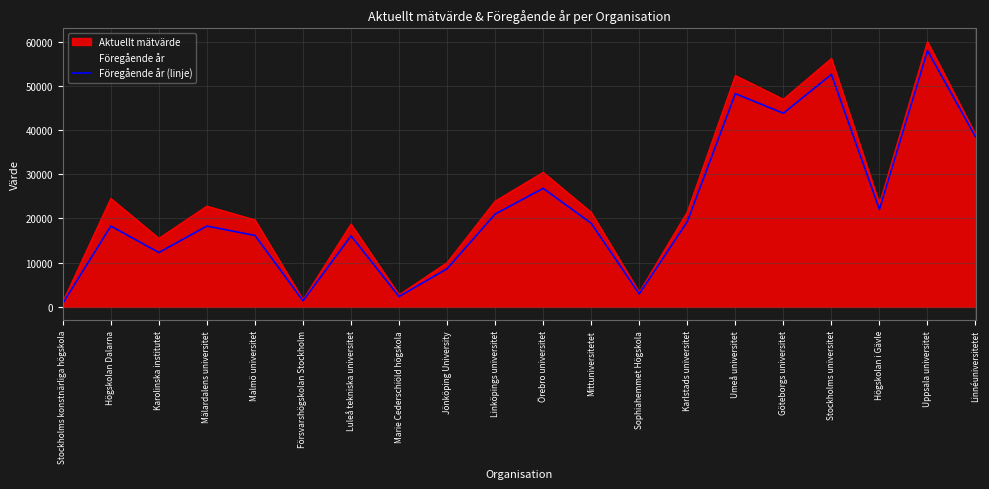

What is the sum of all values?

446269